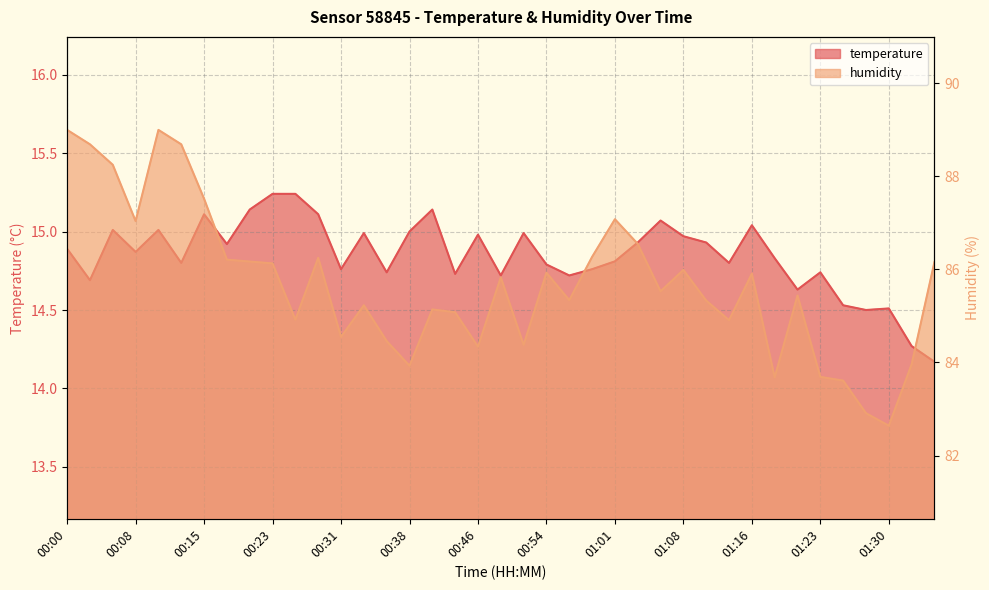

True or false: there are more than 2 points higher than both neighbors.

True